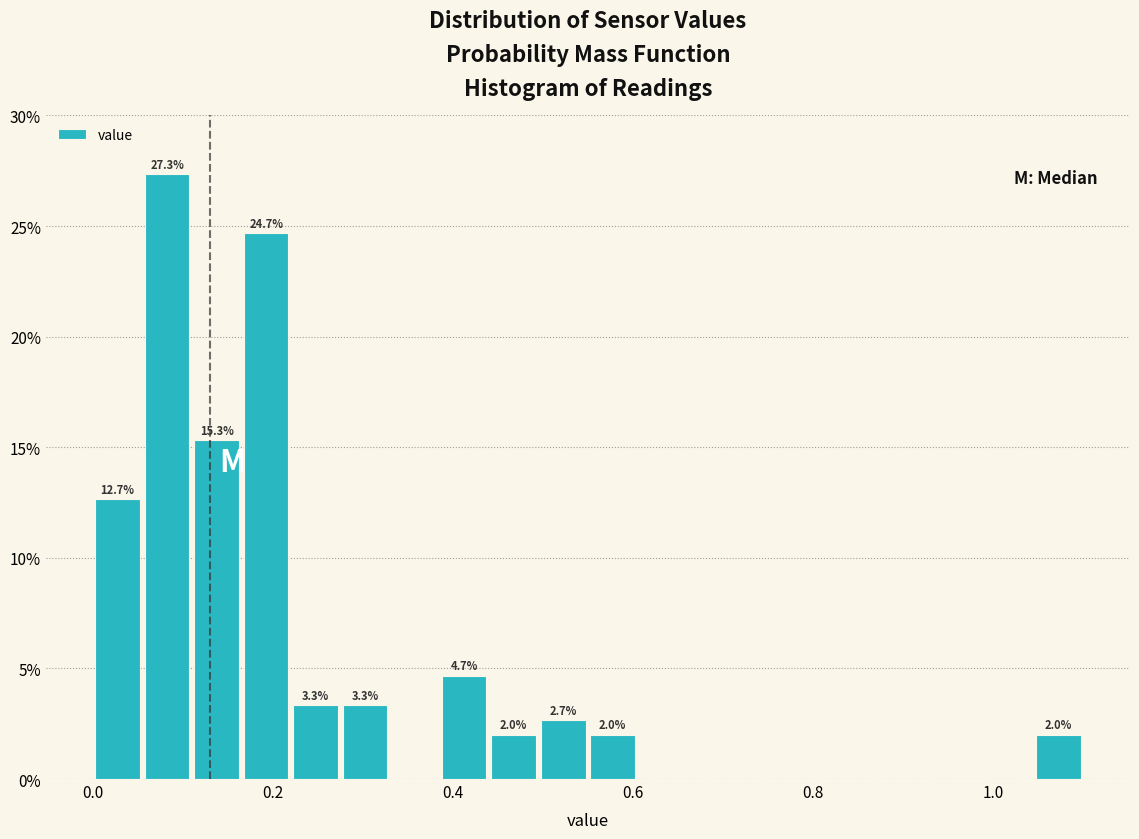

Read against the x-axis, roughly where is the centre of the tallest bar?

0.08